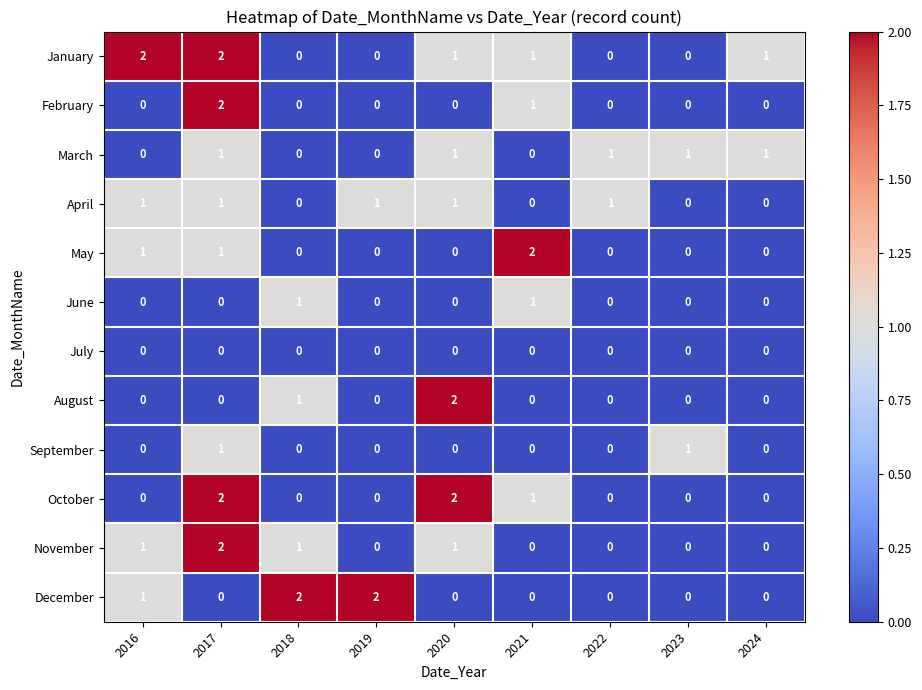

What is the sum of all February values?

3